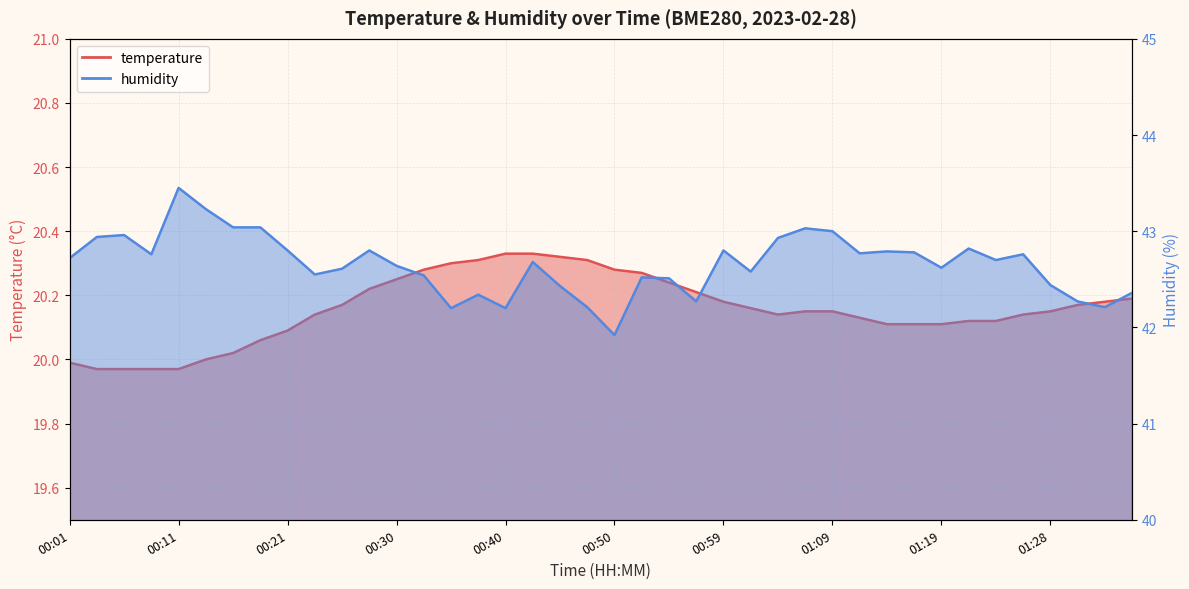

At which label does temperature reach its minimum?

00:03